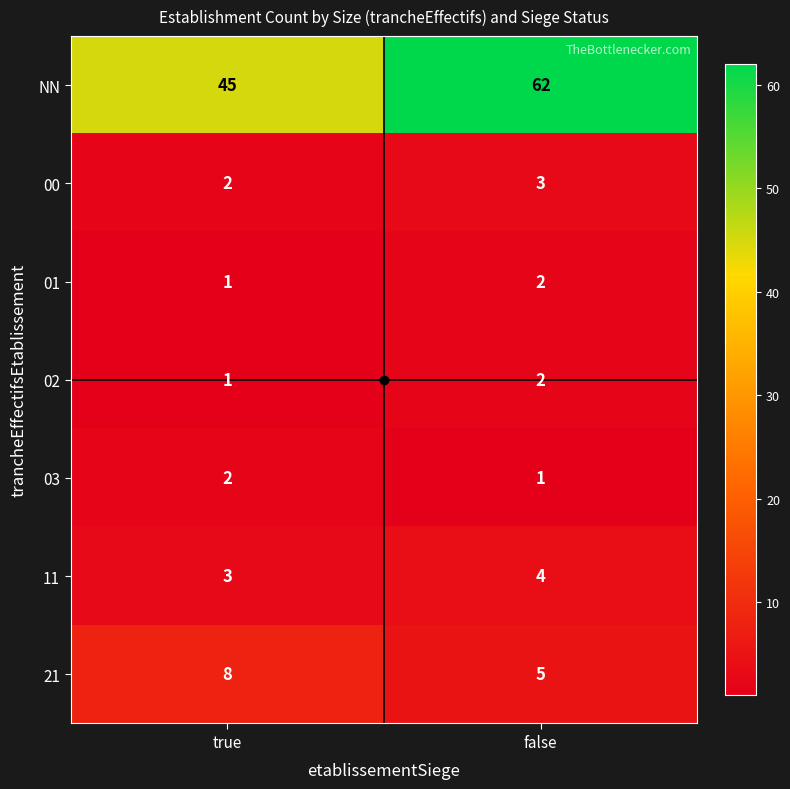

The NN series shows 40 at false. True or false?

False